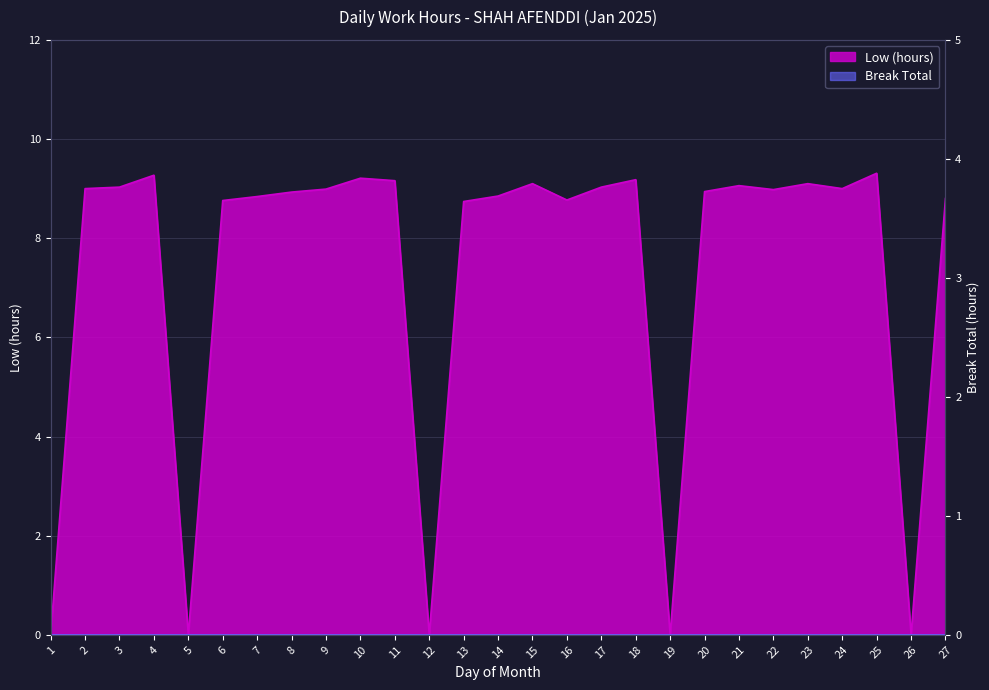

How many values are below 8?

5